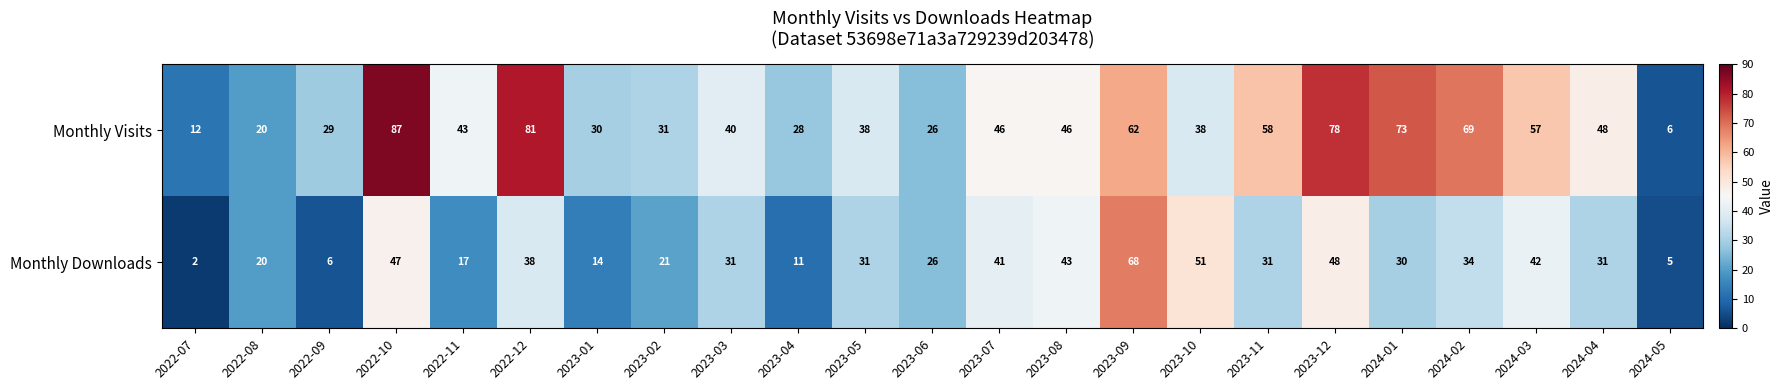

Which category has the lowest value in the Monthly Downloads series?

2022-07